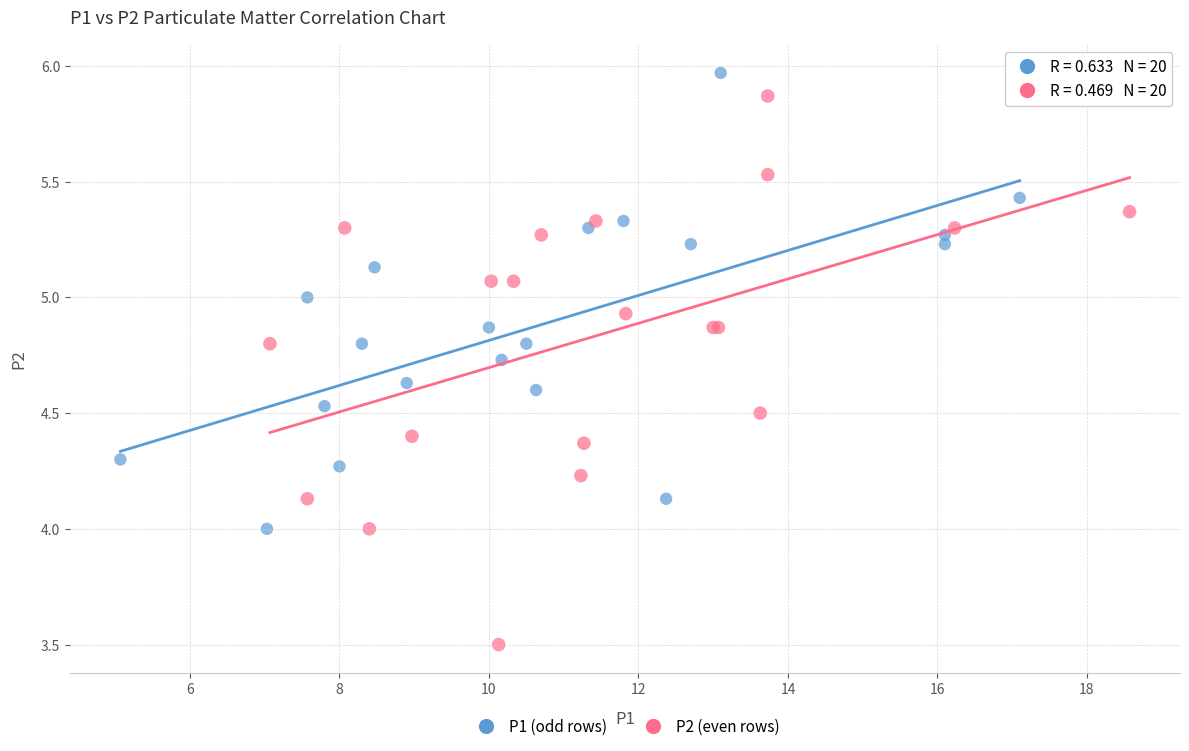

Which series reaches the minimum Y coordinate?

P2 (even rows)